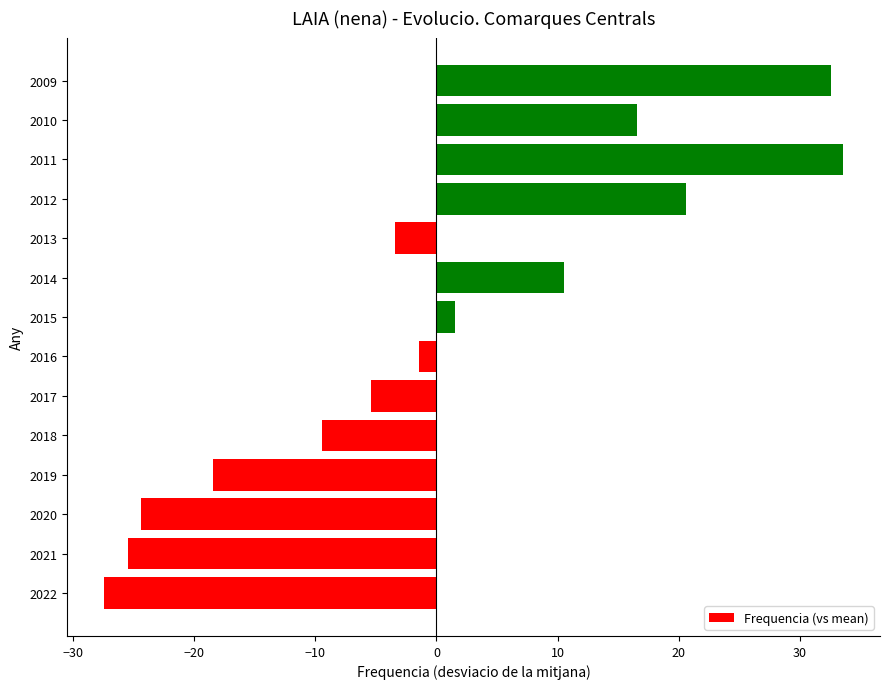

What is the difference between the second highest and minimum values?

60.0